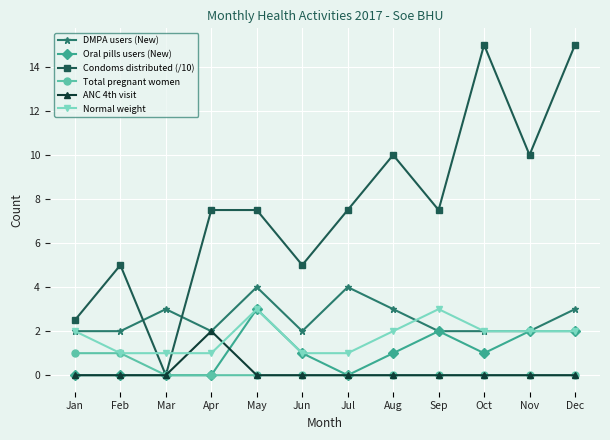

What are all the series names shown in the legend?

DMPA users (New), Oral pills users (New), Condoms distributed (/10), Total pregnant women, ANC 4th visit, Normal weight